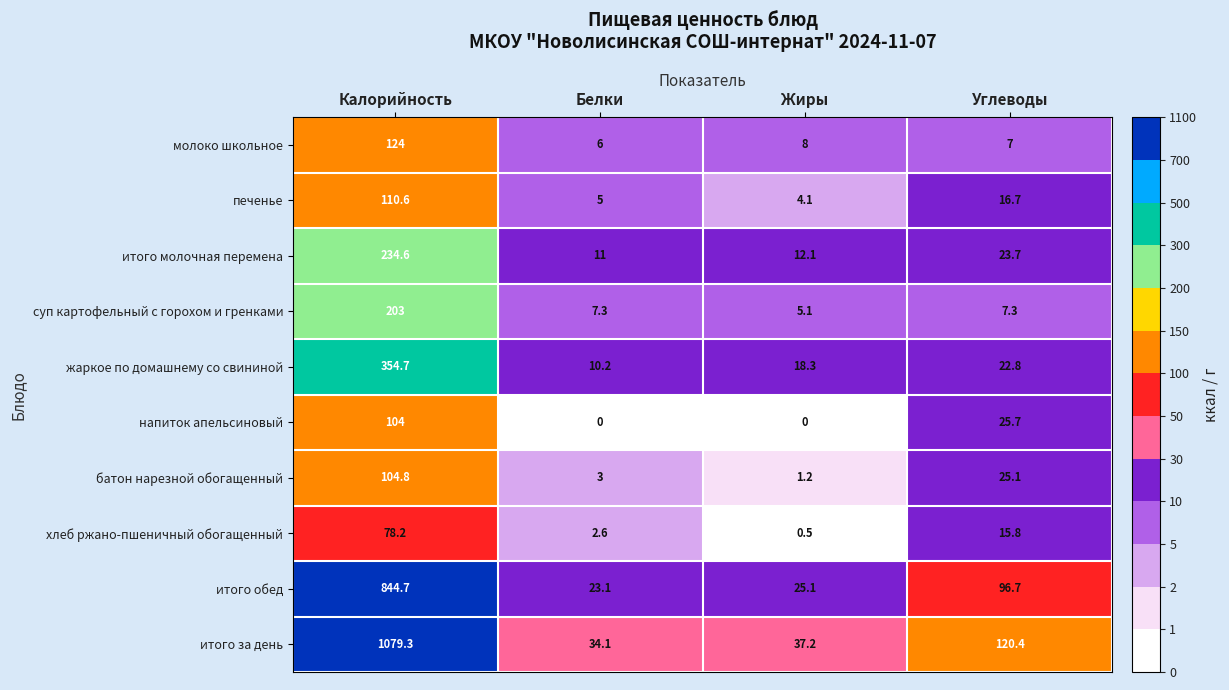

List the series in order of their peak value, lowest first.

хлеб ржано-пшеничный обогащенный, напиток апельсиновый, батон нарезной обогащенный, печенье, молоко школьное, суп картофельный с горохом и гренками, итого молочная перемена, жаркое по домашнему со свининой, итого обед, итого за день